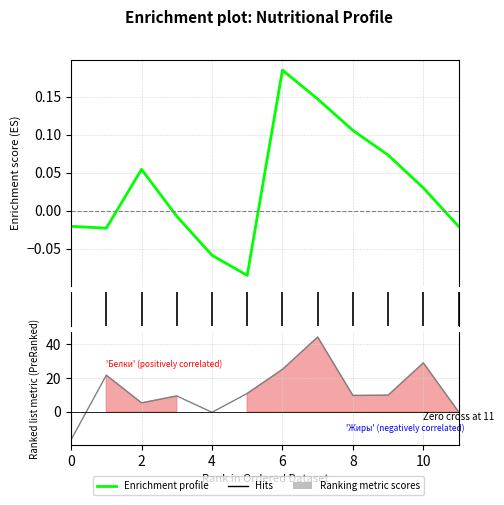

How many values in the Enrichment profile series exceed 0?

6